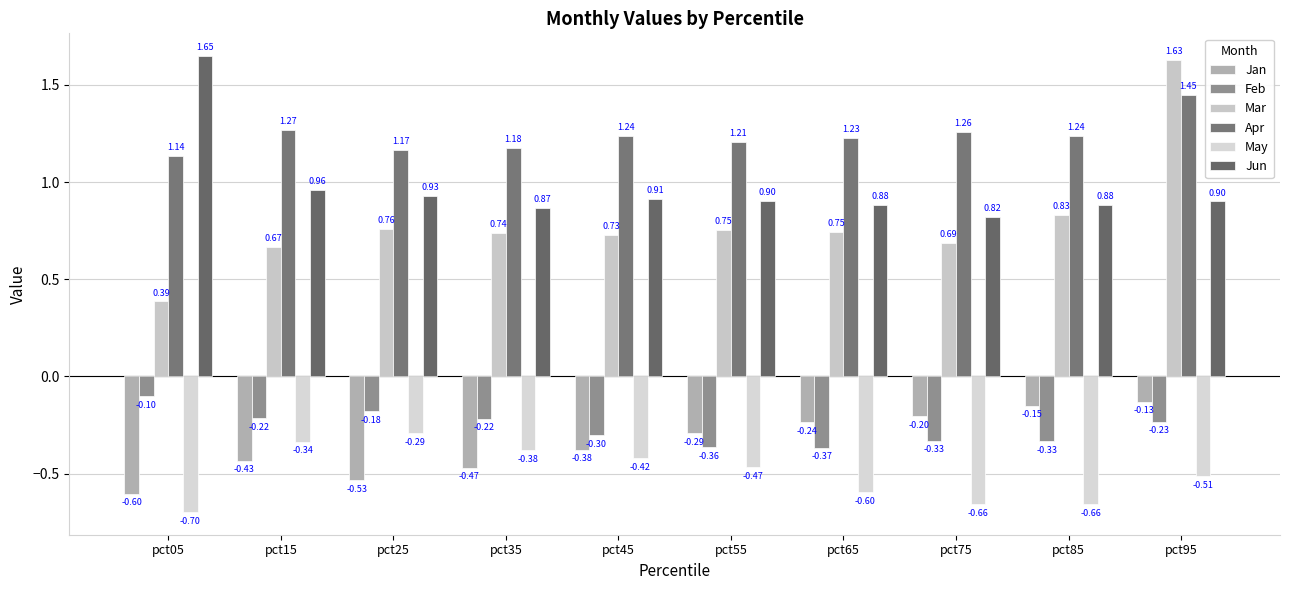

What is the value of the Apr bar at the 10th from the left?

1.4